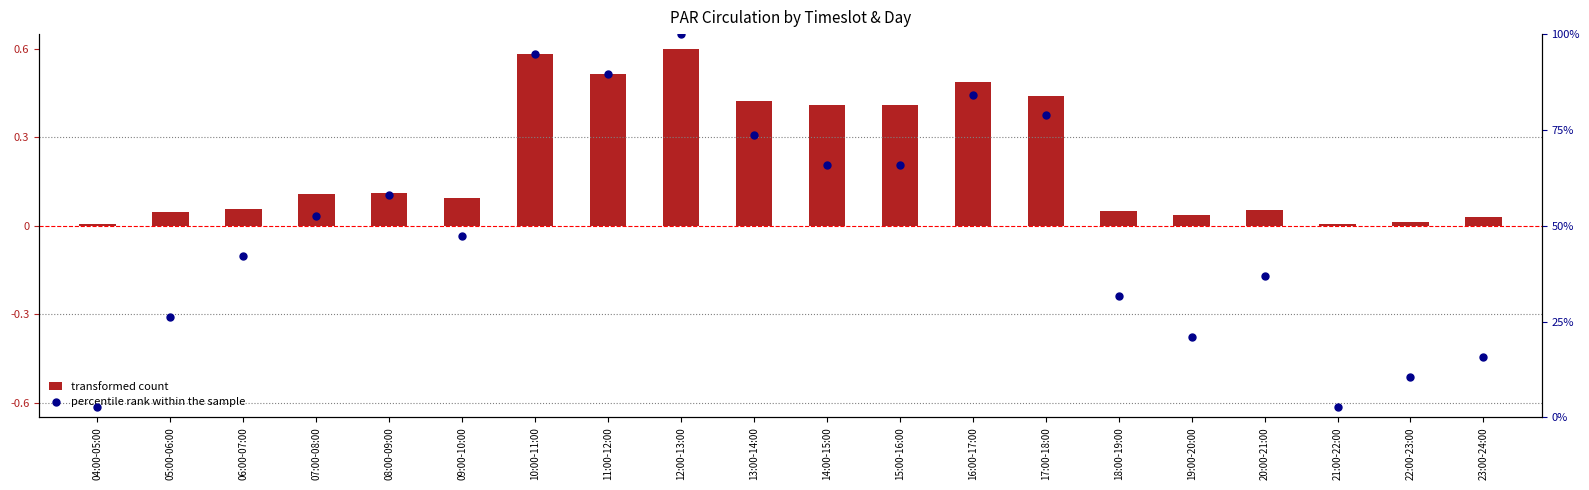

Which series reaches the minimum Y coordinate?

transformed count